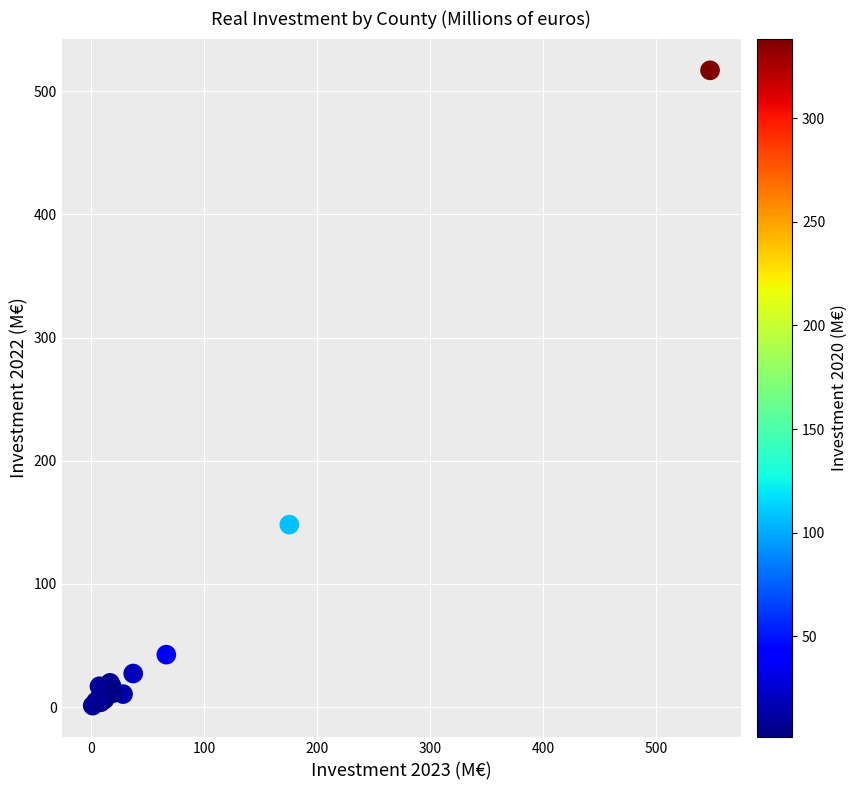

What Y value in the scatter plot is closest to 259?

148.2